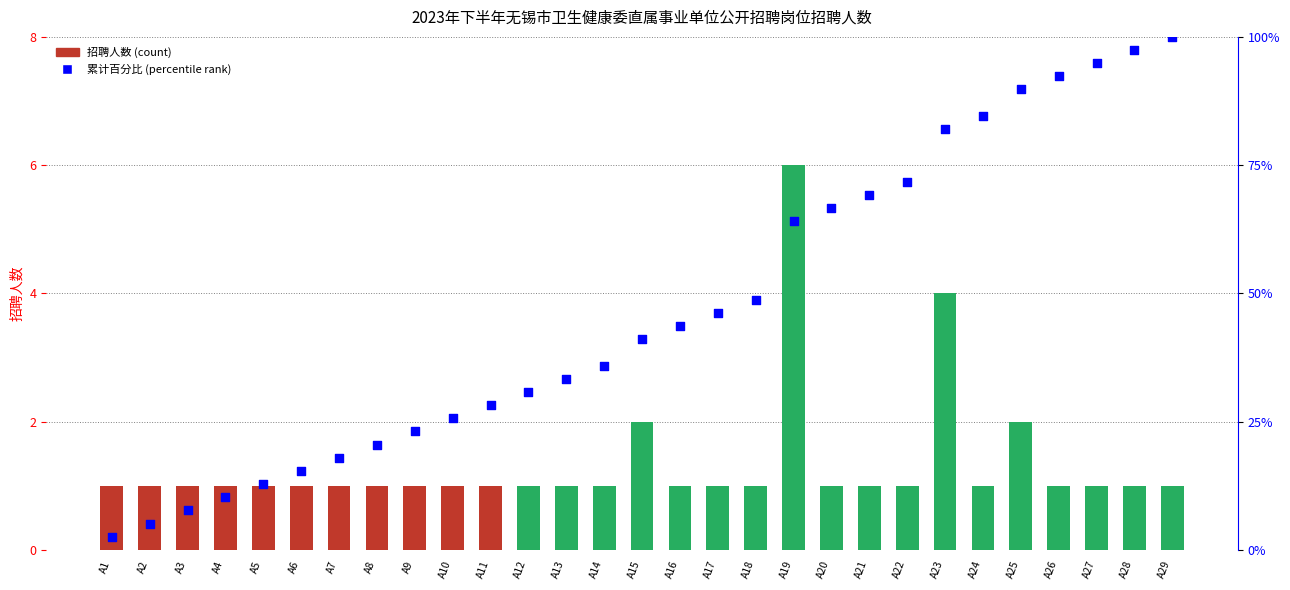

Which series has the largest total across all categories?

累计百分比